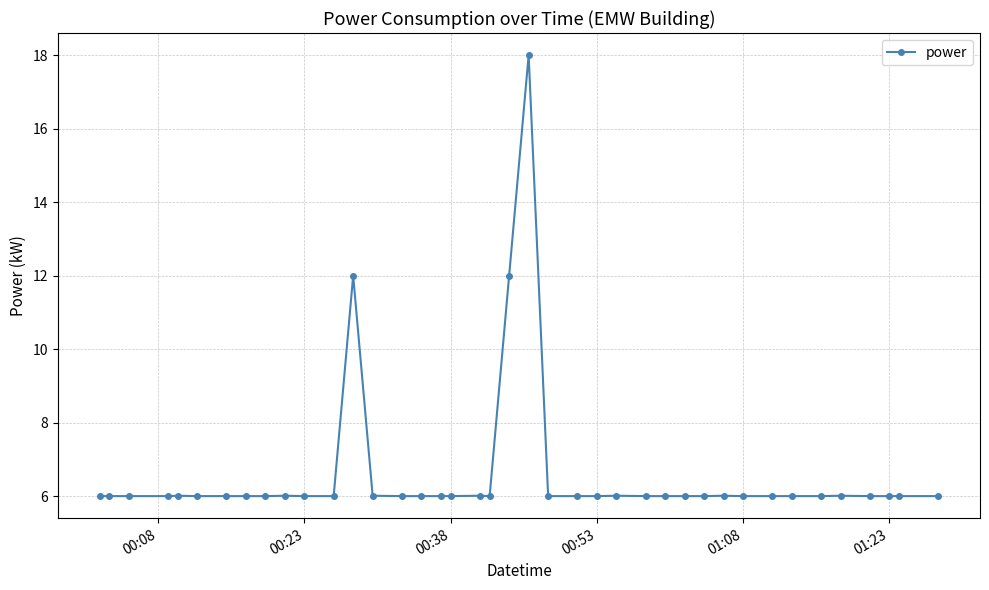

What is the average value?

6.6